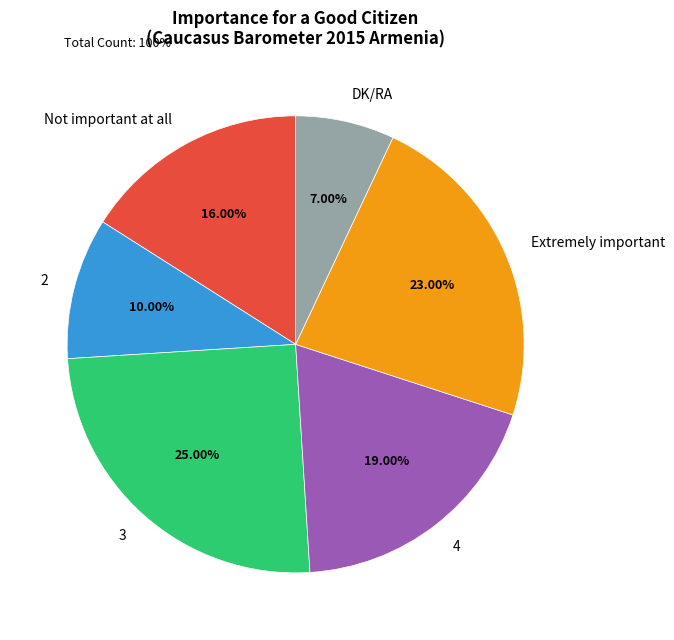

Approximately how many times larger is the value at 3 compared to 4?

1.3